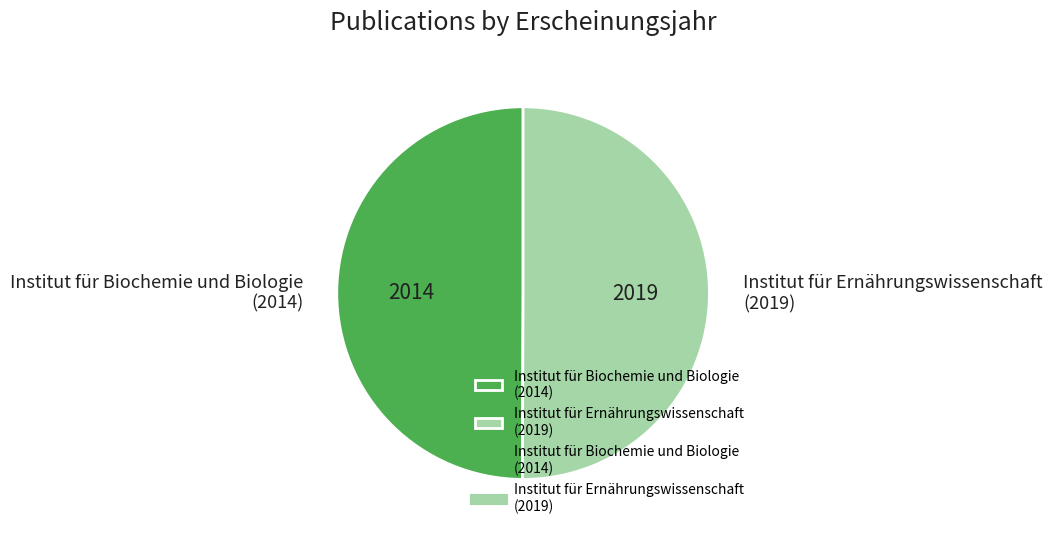

Combined, do Institut für Biochemie und Biologie (2014) and Institut für Ernährungswissenschaft (2019) account for over 50%?

Yes